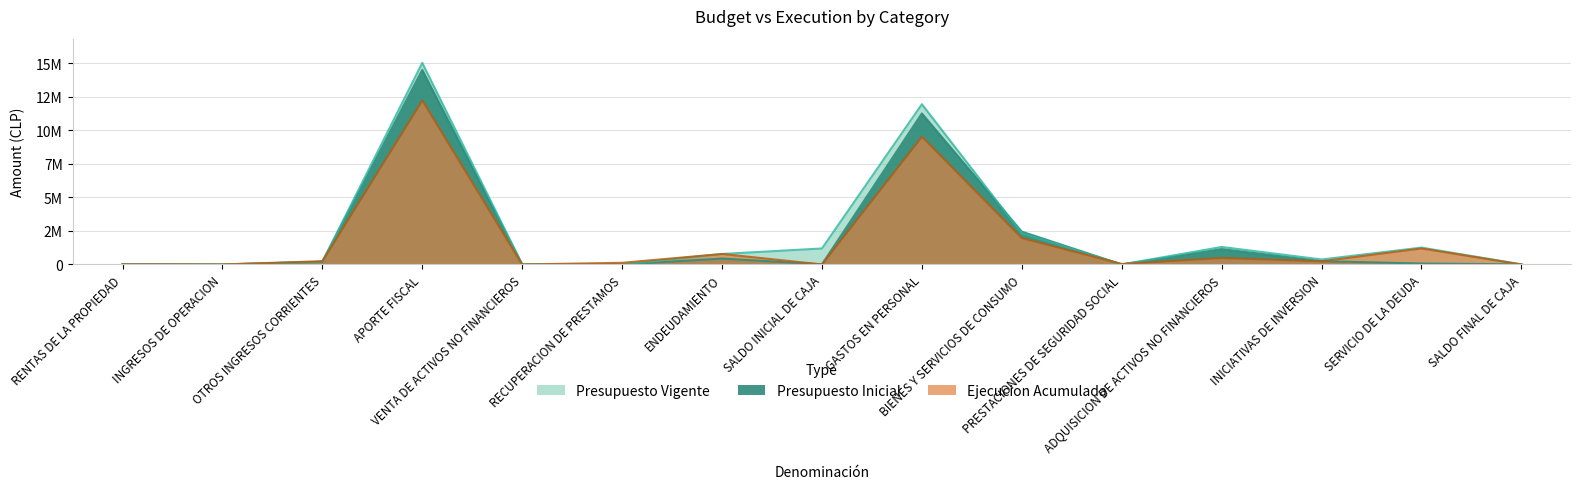

How many values in Presupuesto Vigente are above zero?

12